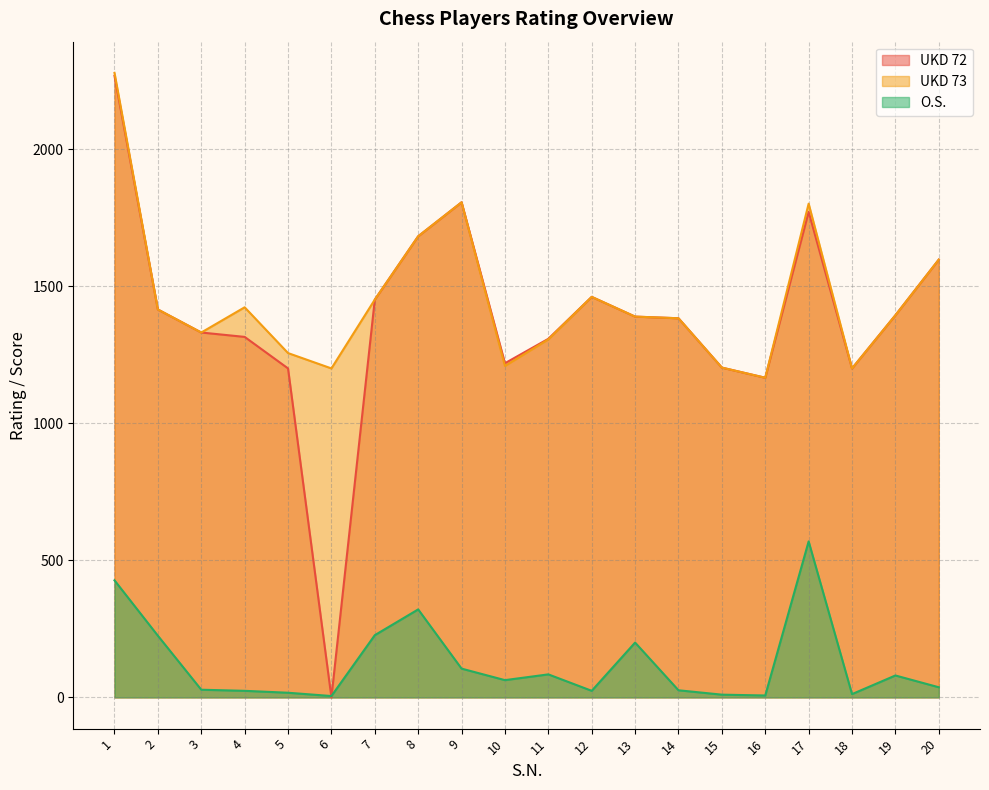

What is the highest value of the UKD 73 series?

2278